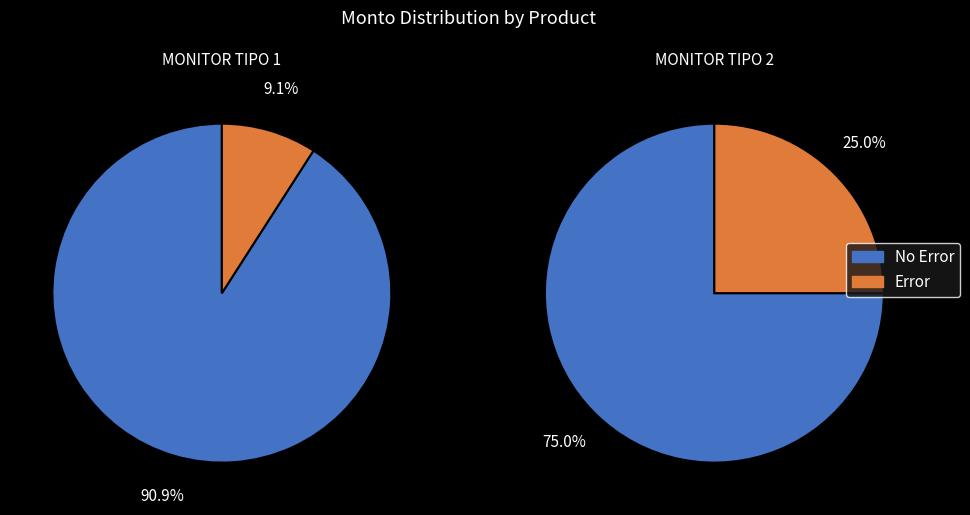

True or false: MONITOR TIPO 1 accounts for 75% of the total.

False